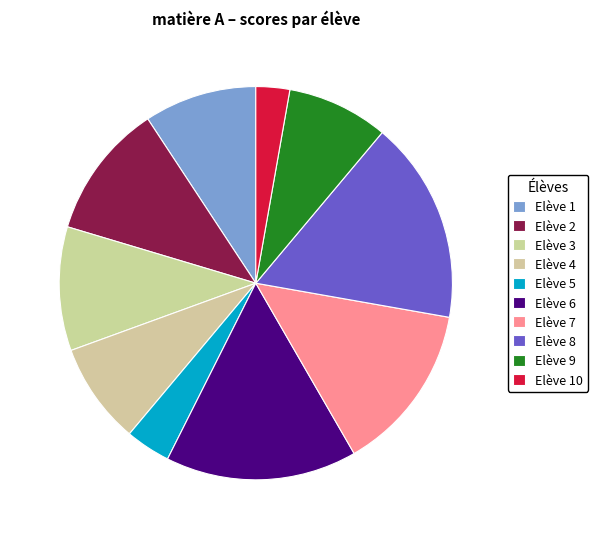

Which category has the smallest portion of the pie?

Elève 10